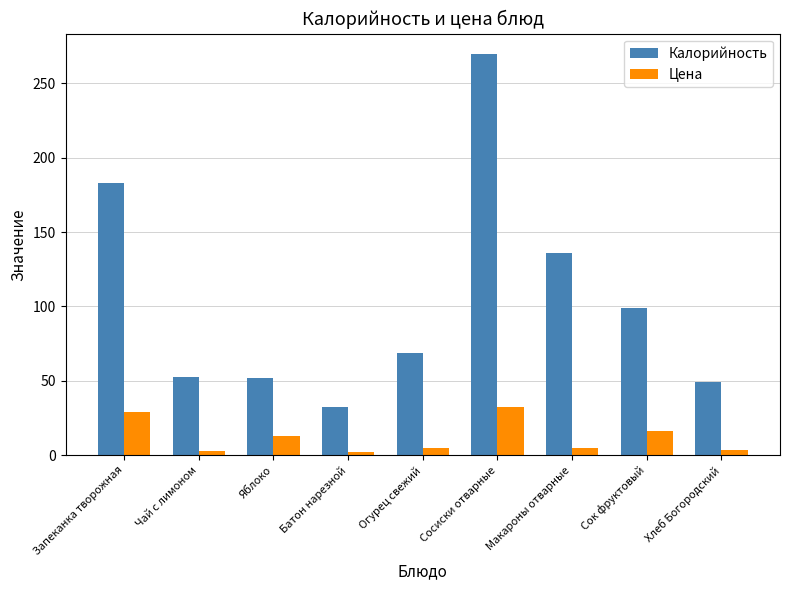

What is the value of the Цена bar at the 2nd from the left?

2.6